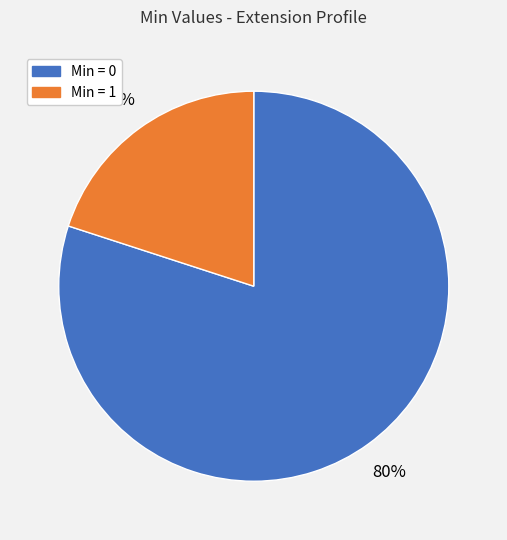

Is there any slice that represents more than half of the pie?

Yes